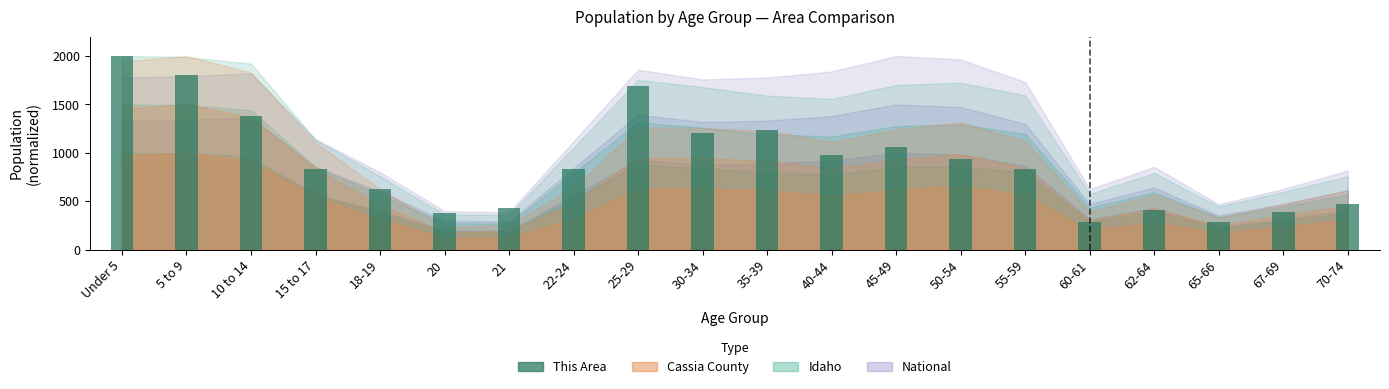

The chart shows a value of 1232.6 at 35-39. True or false?

True